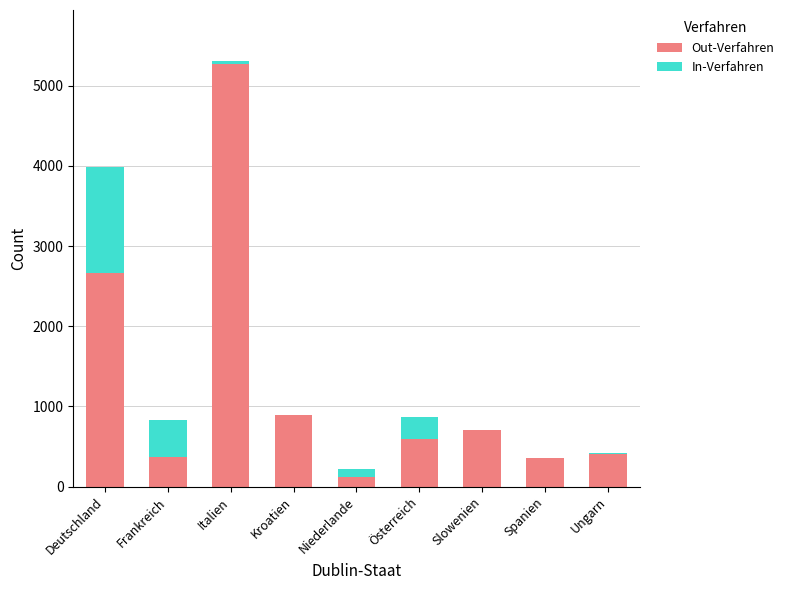

Count the number of data series in this chart.

2